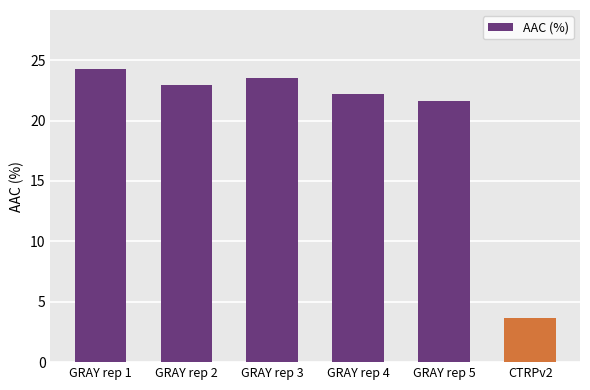

Rank the categories by value from lowest to highest.

CTRPv2, GRAY rep 5, GRAY rep 4, GRAY rep 2, GRAY rep 3, GRAY rep 1